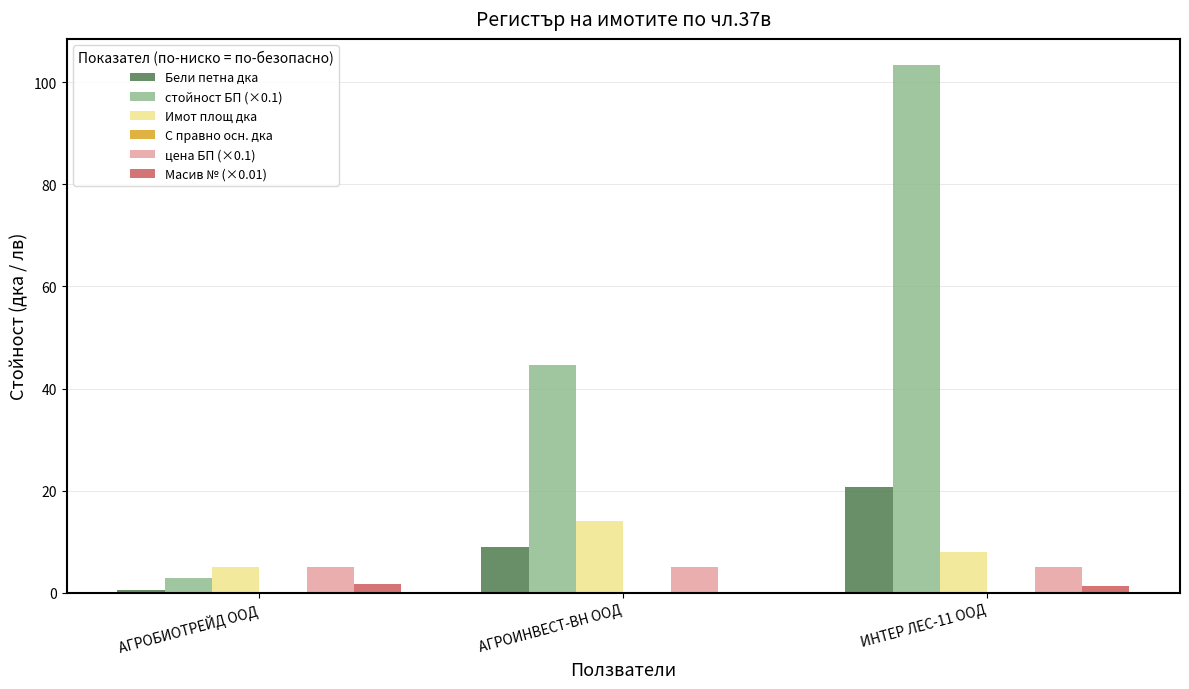

At which category does the chart reach its peak across all series?

ИНТЕР ЛЕС-11 ООД